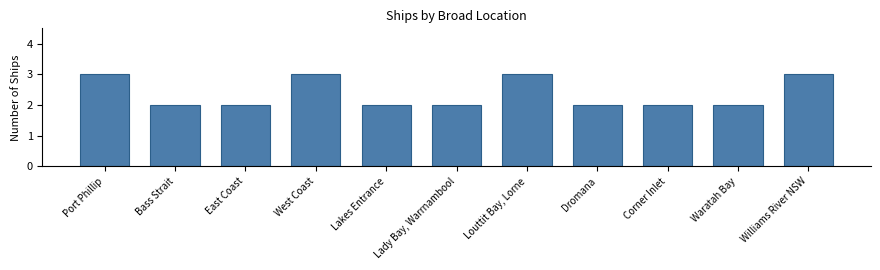

What is the sum of the values at Lady Bay, Warrnambool and Lakes Entrance?

4